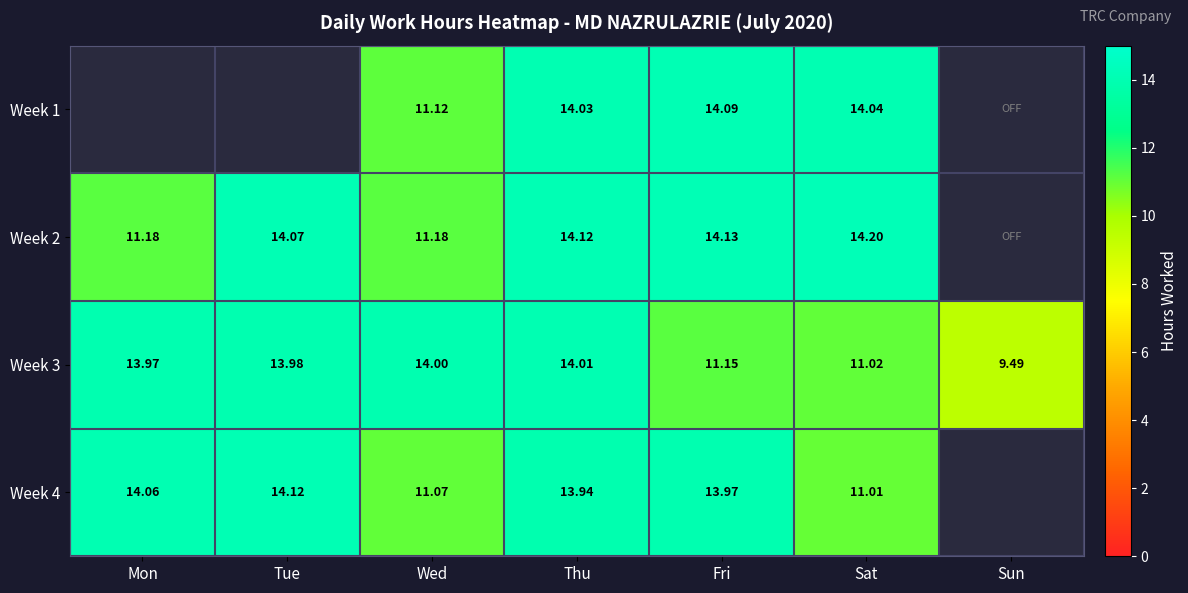

Which has a higher value, Mon or Thu?

Thu